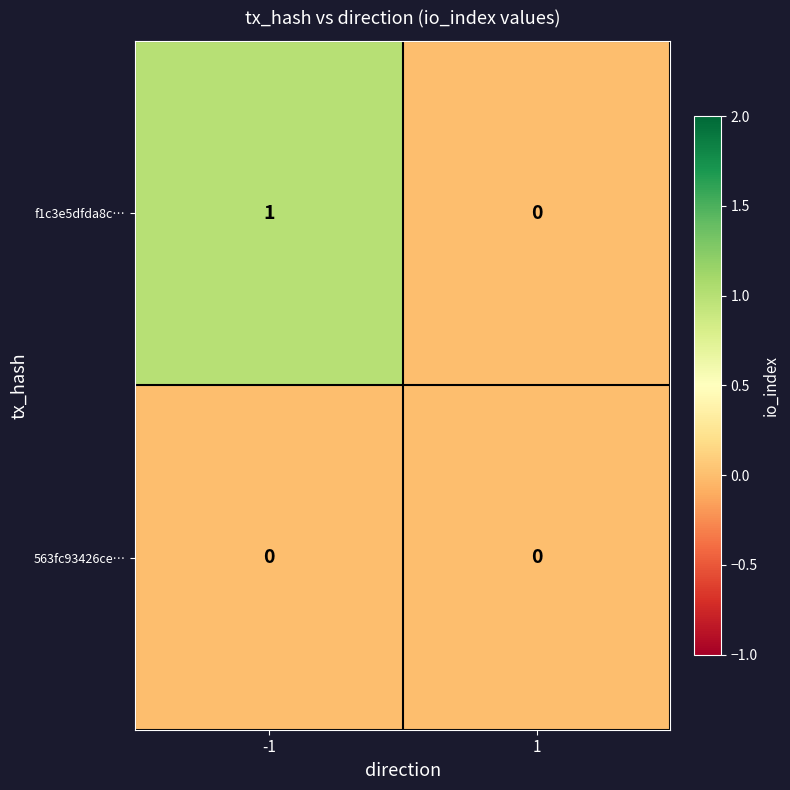

Rank the series by their maximum value, from lowest to highest.

563fc93426ce…, f1c3e5dfda8c…